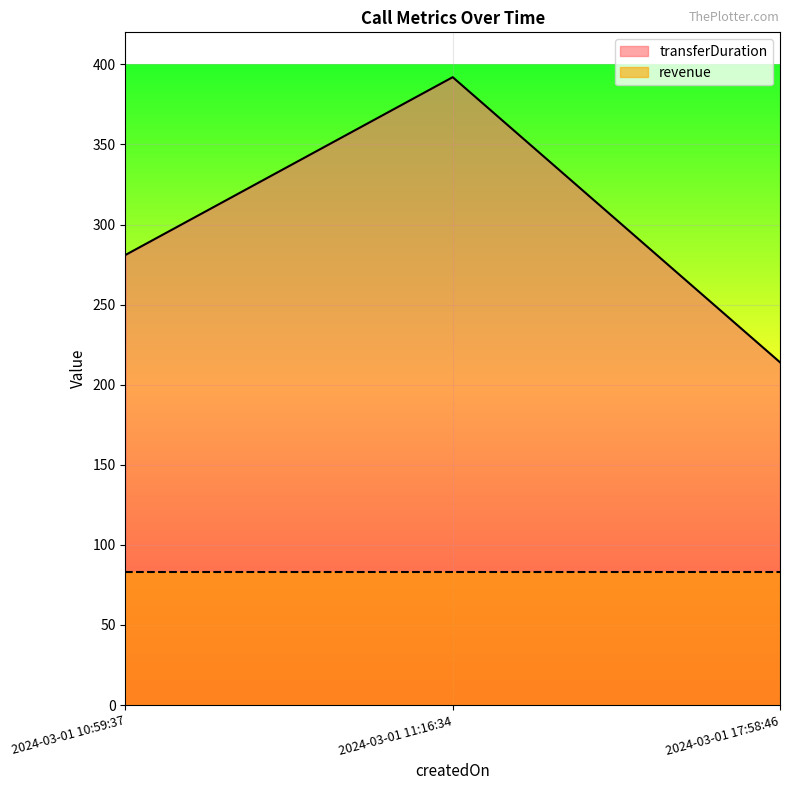

Reading right to left, list all the values displayed in this chart.

2024-03-01 17:58:46=214	2024-03-01 11:16:34=392	2024-03-01 10:59:37=281